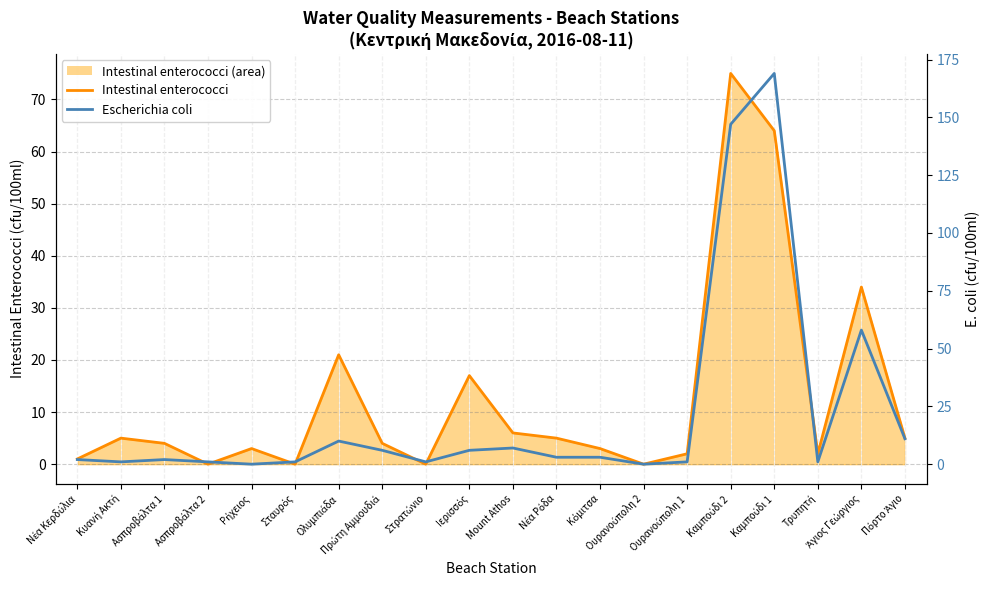

The Intestinal enterococci series shows 3 at Τρυπητή. True or false?

False